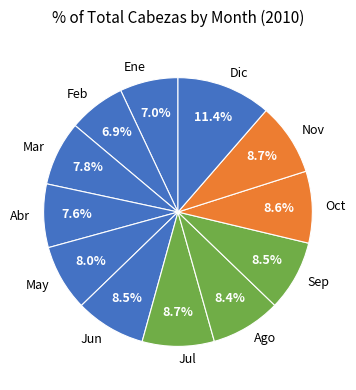

Which has a higher value, Ago or Ene?

Ago